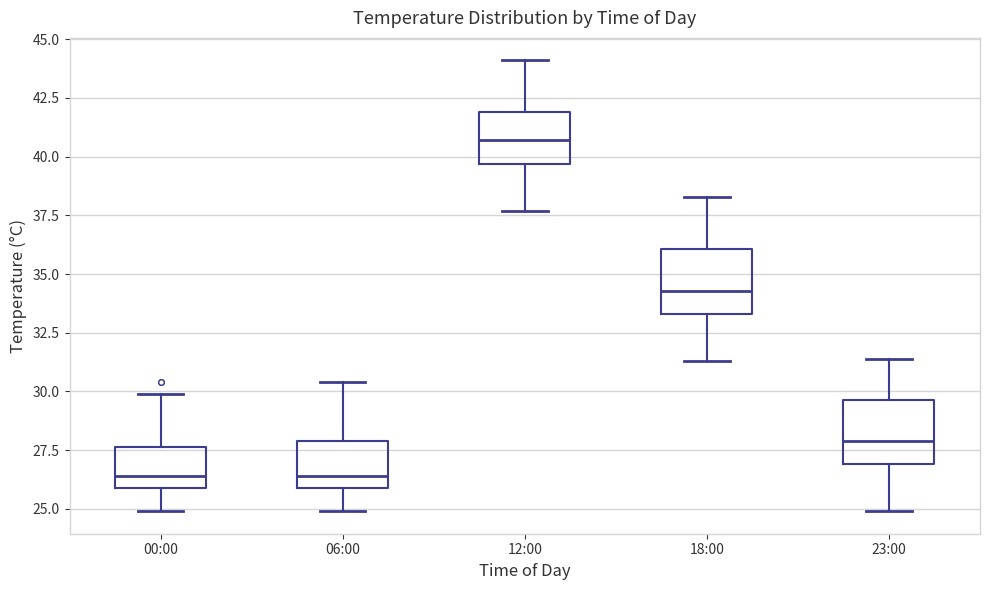

Reading left to right, read every box against the y-axis: the position of its median line, the range the box covers, and the ends of its whiskers. The values are not printed on the chart, so give them approximately, as read against the axis.

00:00: median 26.5, box 26.0 to 27.5, whiskers 25.0 to 30.0
06:00: median 26.5, box 26.0 to 28.0, whiskers 25.0 to 30.5
12:00: median 40.5, box 39.5 to 42.0, whiskers 37.5 to 44.0
18:00: median 34.5, box 33.5 to 36.0, whiskers 31.5 to 38.5
23:00: median 28.0, box 27.0 to 29.5, whiskers 25.0 to 31.5